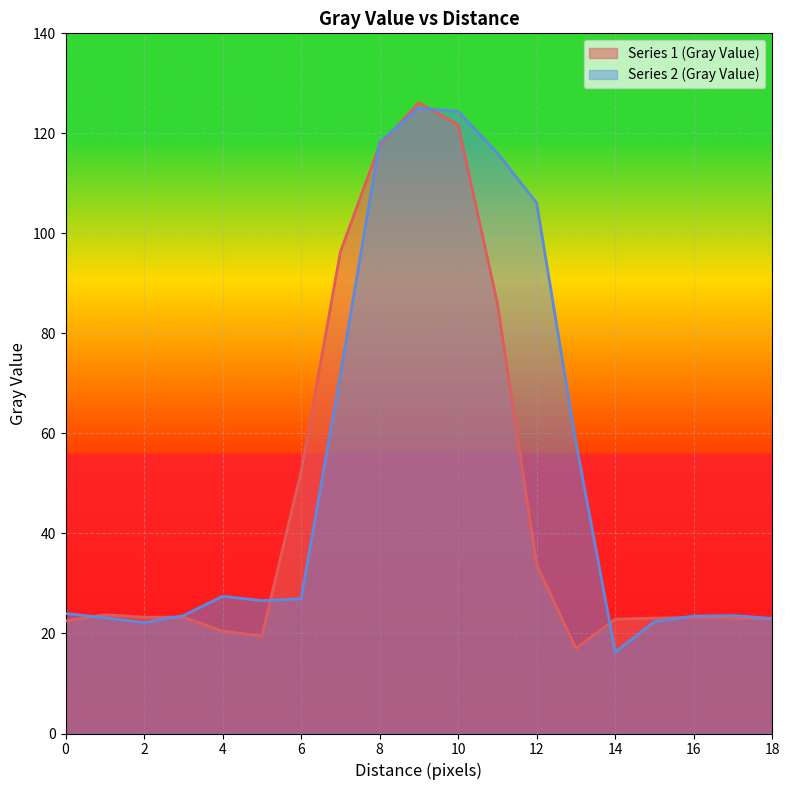

What are all the series names shown in the legend?

Series 1 (Gray Value), Series 2 (Gray Value)